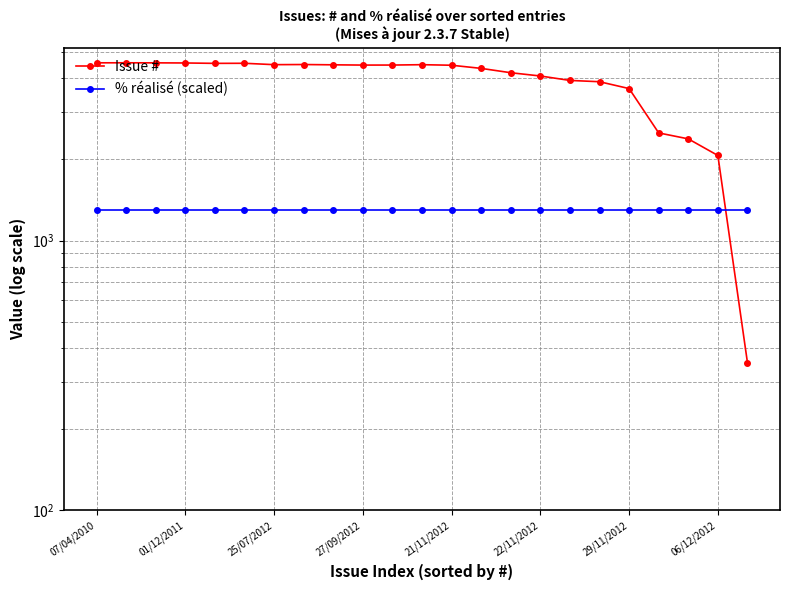

Which series has the largest range (max minus min)?

Issue #